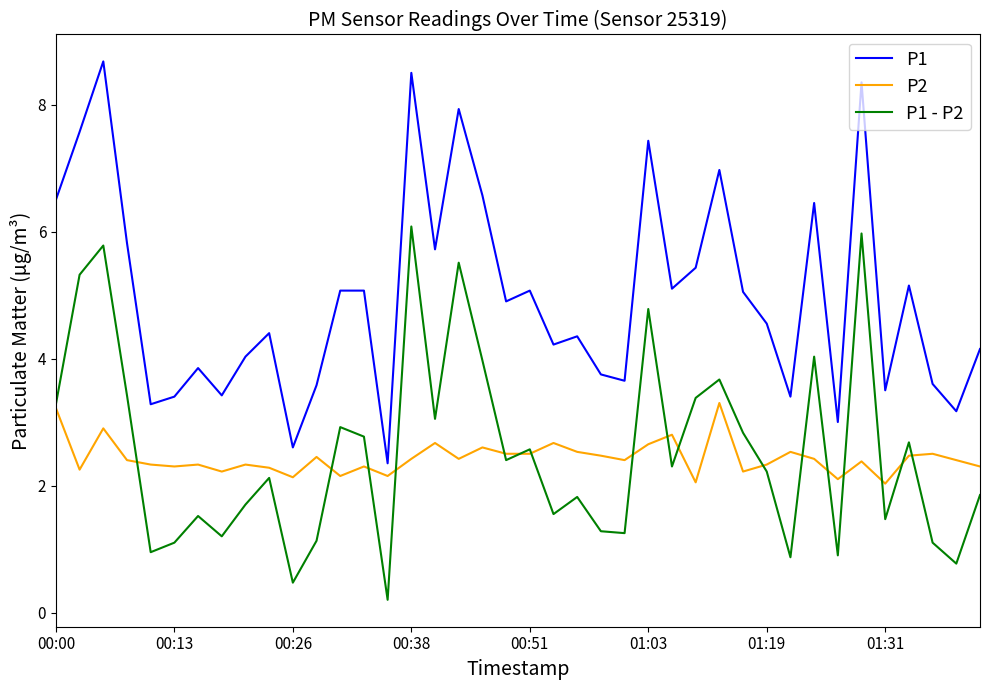

Which series has the largest total across all categories?

P1